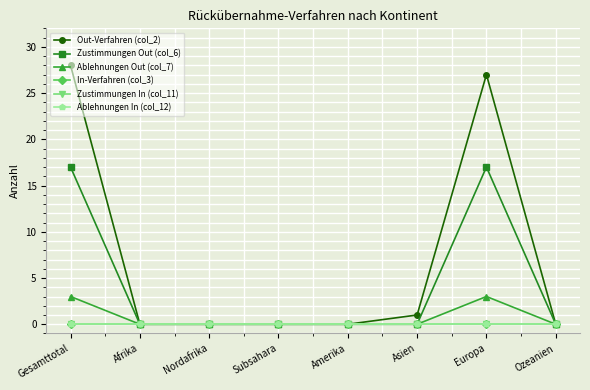

True or false: Zustimmungen Out (col_6) and Ablehnungen Out (col_7) cross at least once.

False